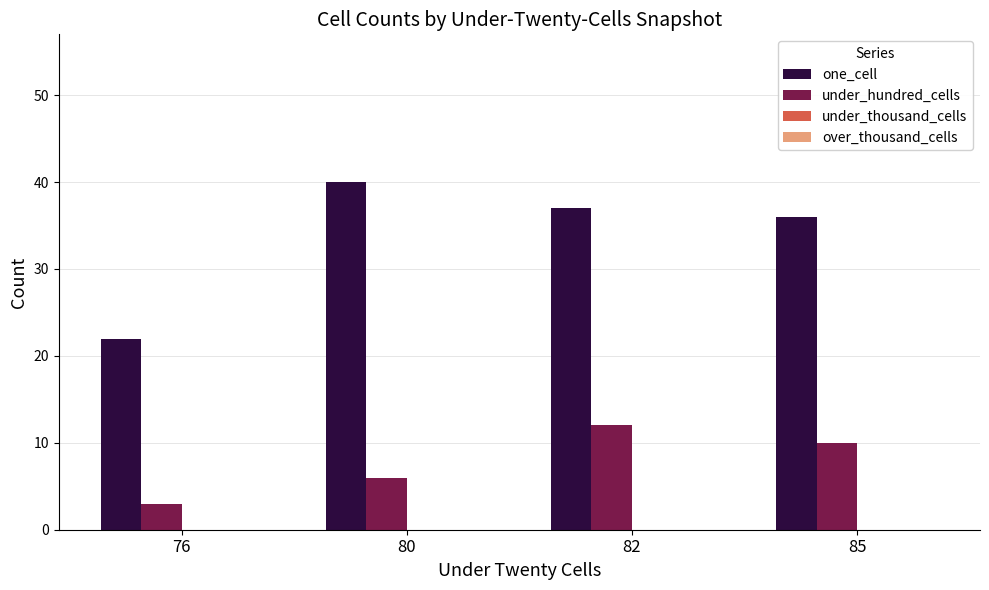

Between 76 and 85, which series saw the biggest shift?

one_cell